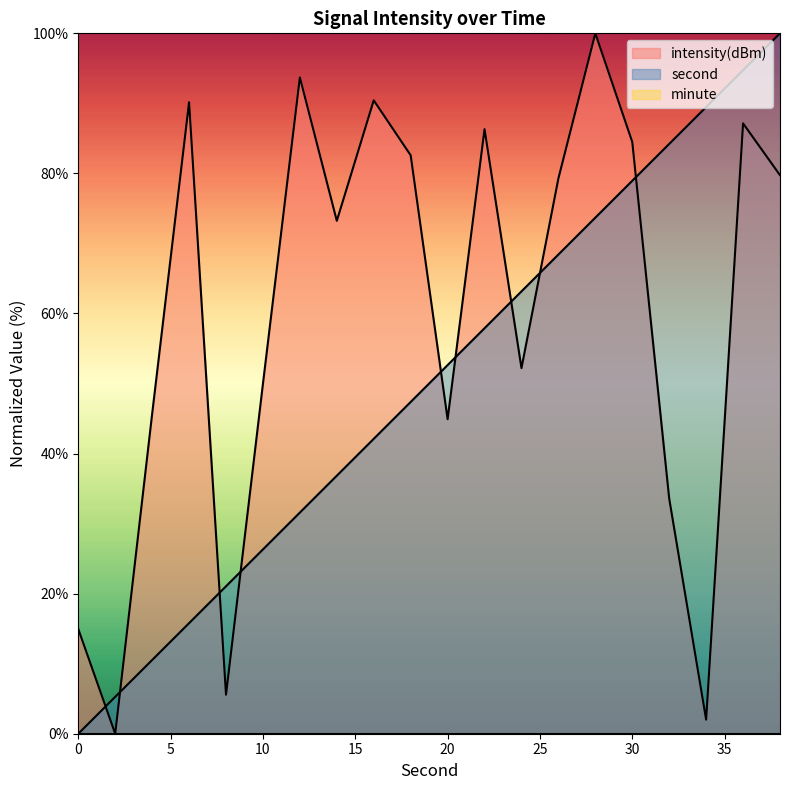

At which label does intensity first exceed 79?

6